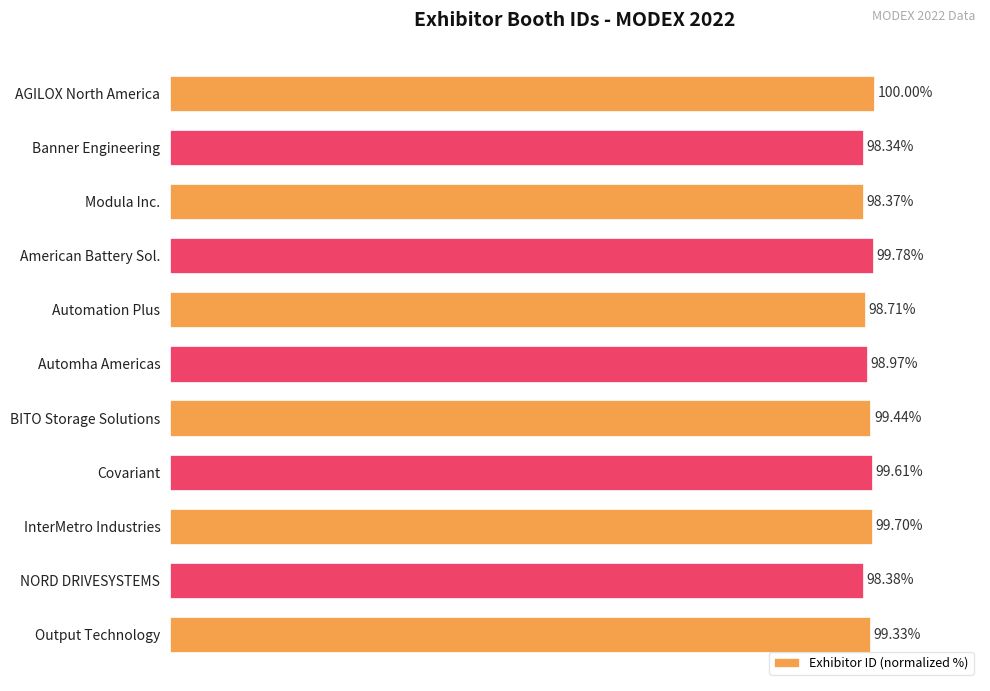

At which label is the value closest to 99?

Automha Americas